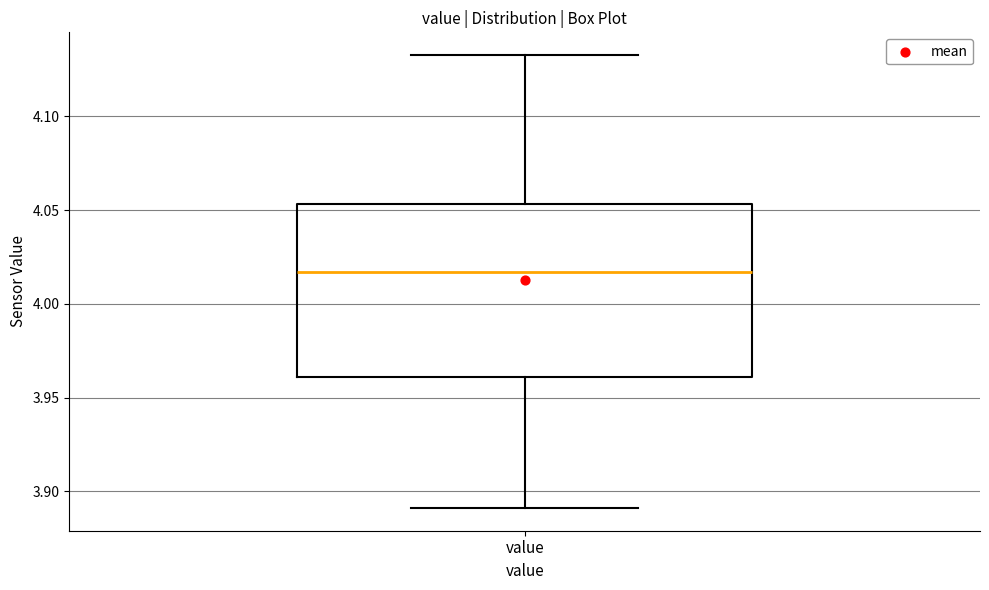

Where is the lower edge of the box for value on the y-axis? The values are not printed on the chart, so give them approximately, as read against the axis.

3.960